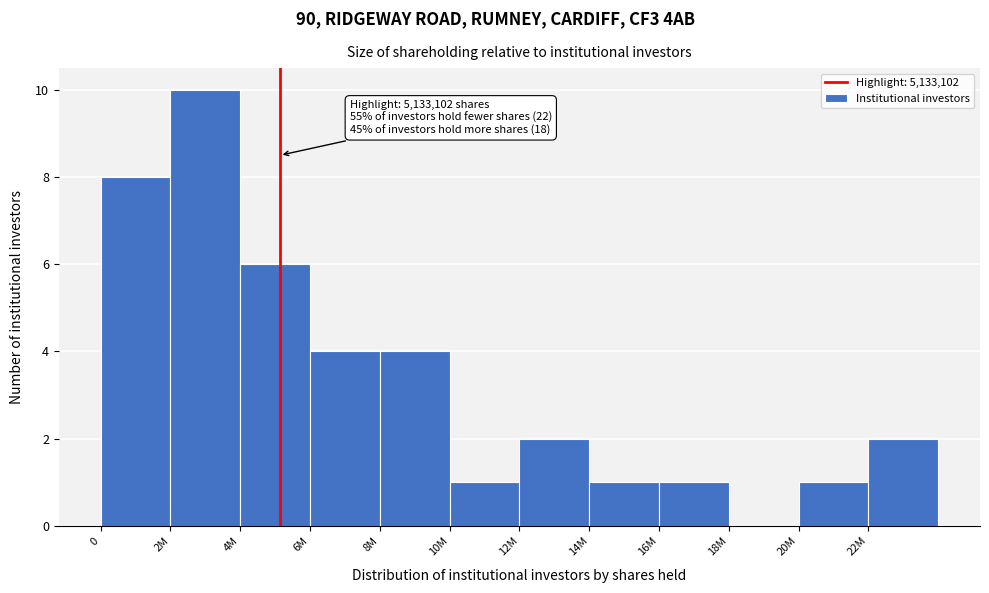

Reading right to left, list all the values displayed in this chart.

22M=2	20M=1	18M=0	16M=1	14M=1	12M=2	10M=1	8M=4	6M=4	4M=6	2M=10	0=8